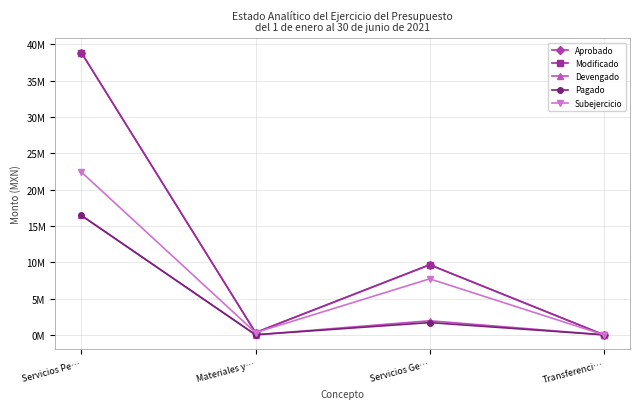

Is this an area chart (filled region under the line)?

No